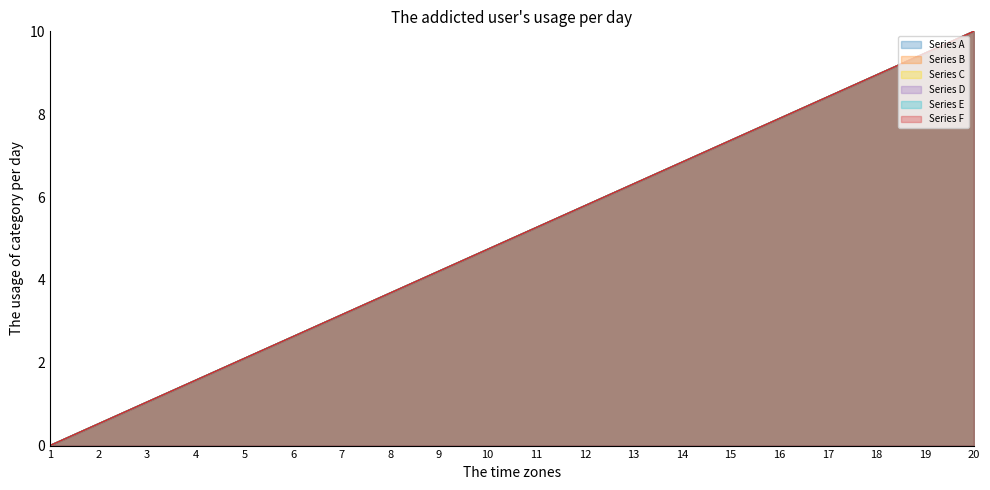

What is the highest value of the Series A series?

10.0